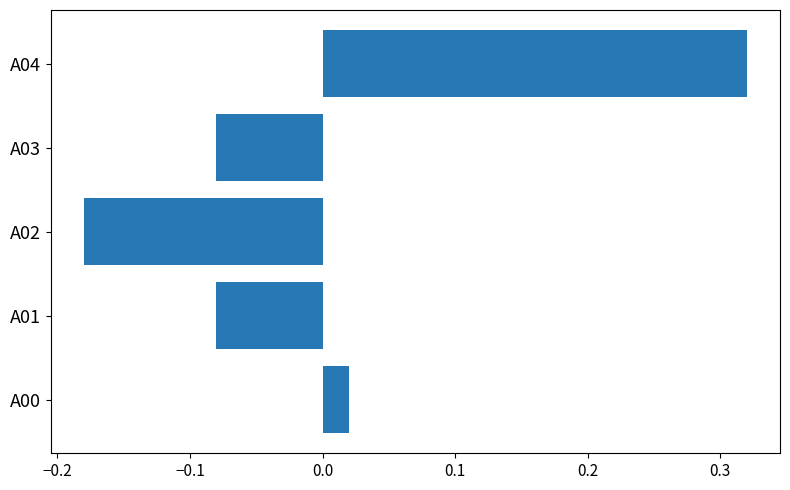

At which category does the chart reach its peak across all series?

A04